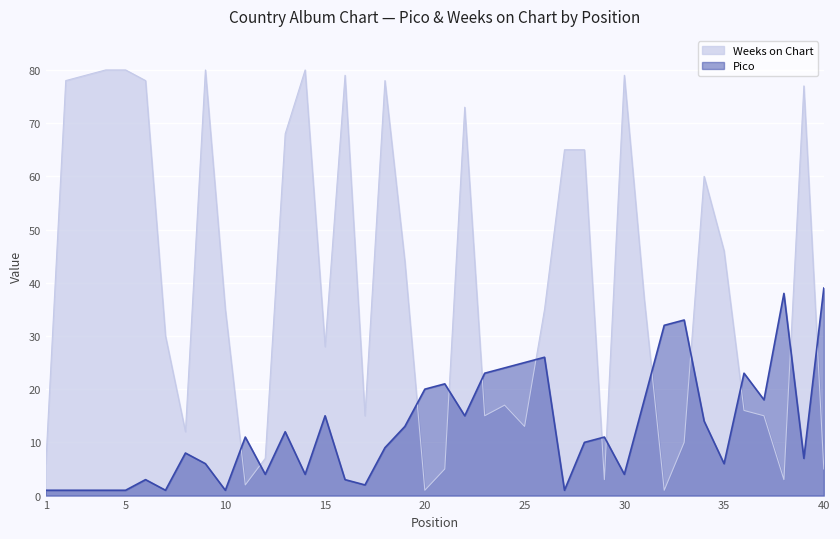

Which series has the widest spread of values?

Weeks on Chart